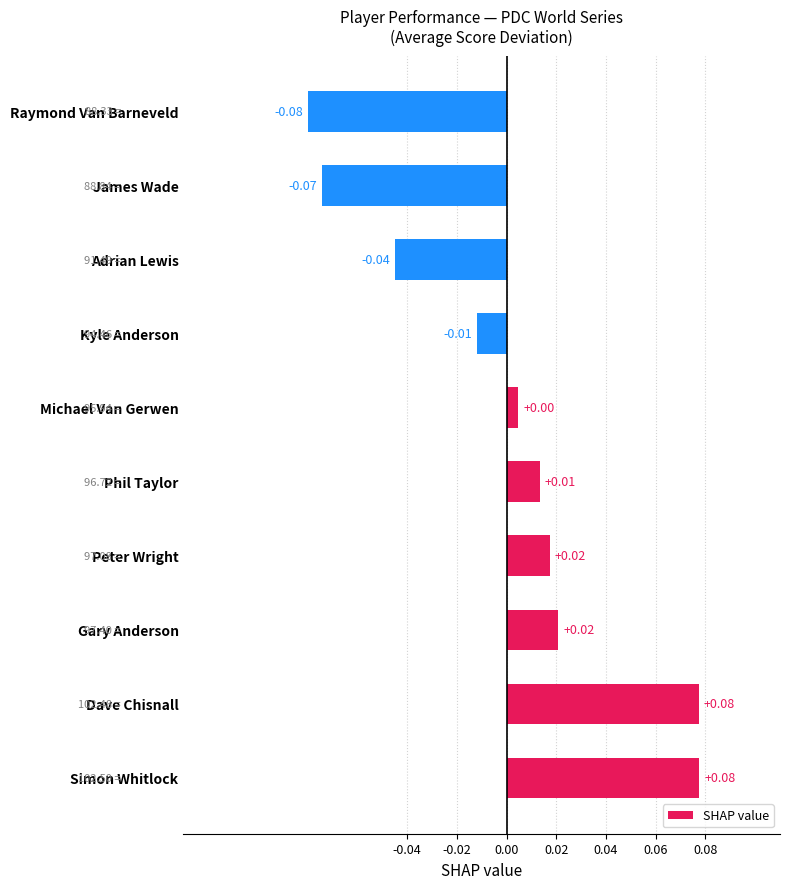

Which has a higher value, Kyle Anderson or Phil Taylor?

Phil Taylor